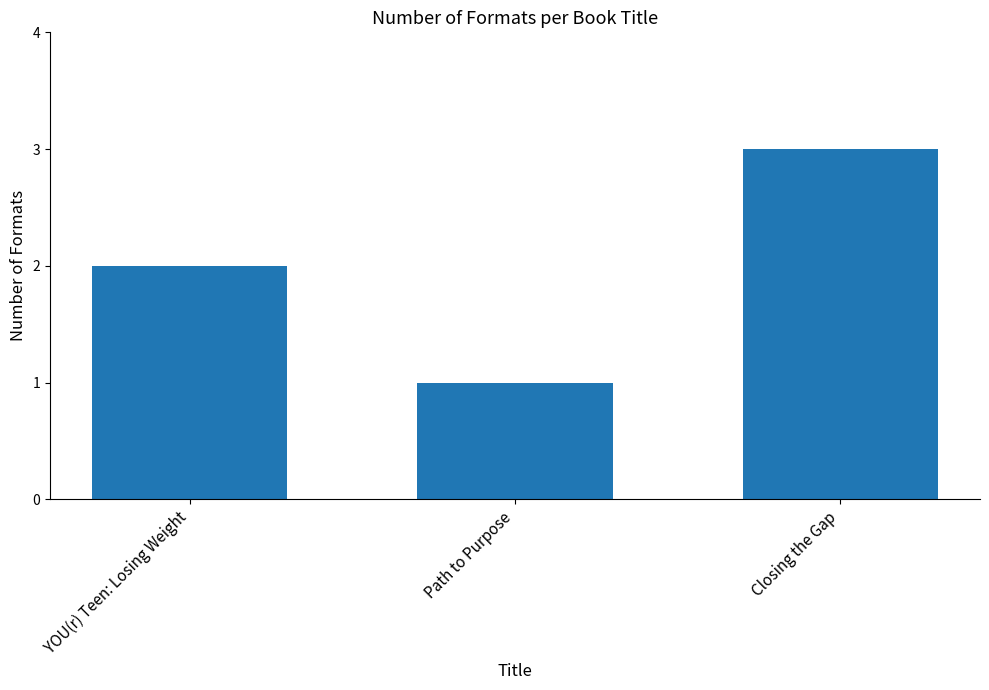

Reading left to right, transcribe all the data shown in this chart.

YOU(r) Teen: Losing Weight=2	Path to Purpose=1	Closing the Gap=3